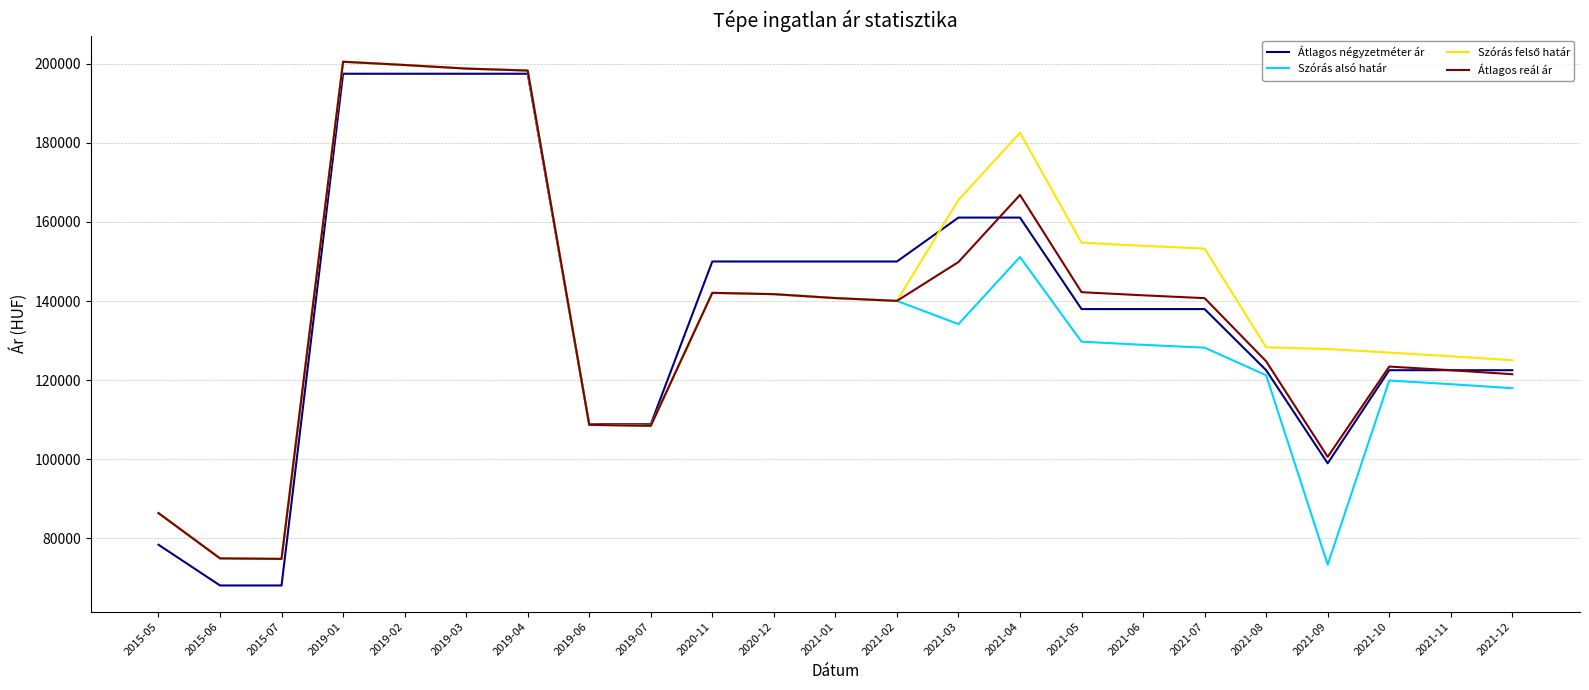

What is the spread (max minus min) of values at 2019-01?

3036